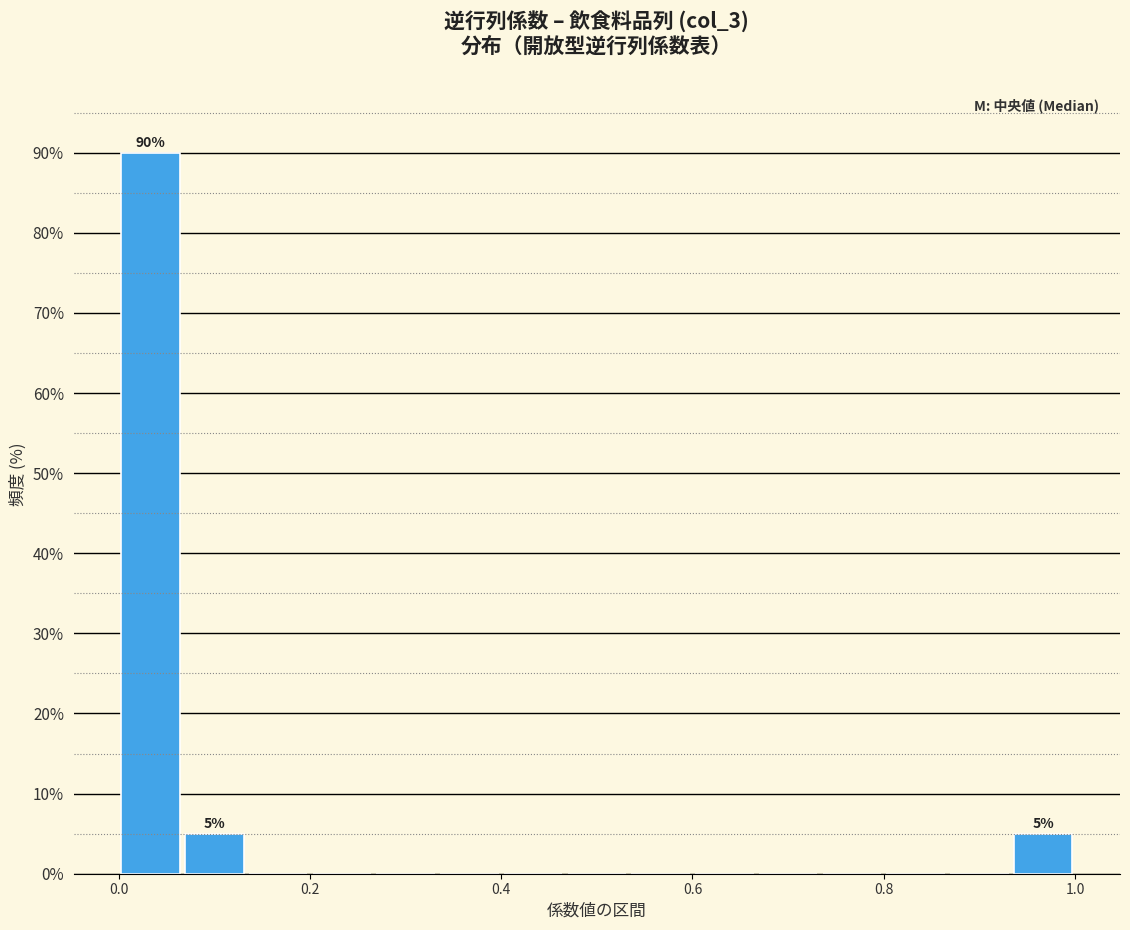

Read against the x-axis, roughly where is the centre of the tallest bar?

0.04